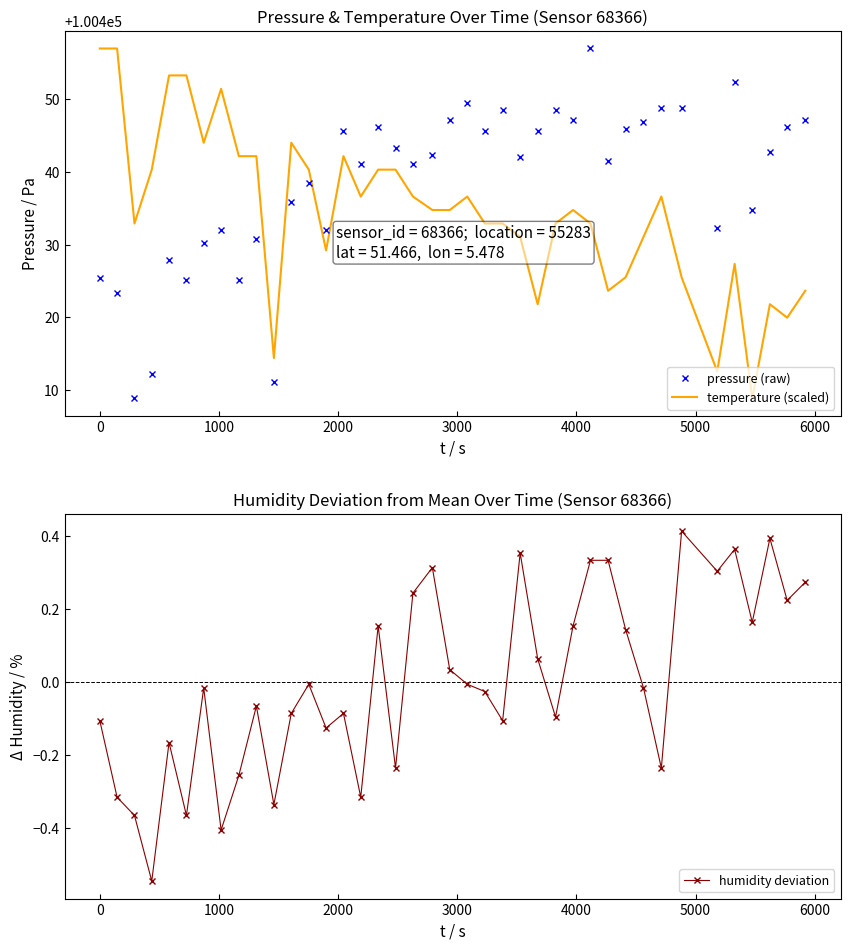

How many times do pressure (raw) and temperature (scaled) cross each other?

1